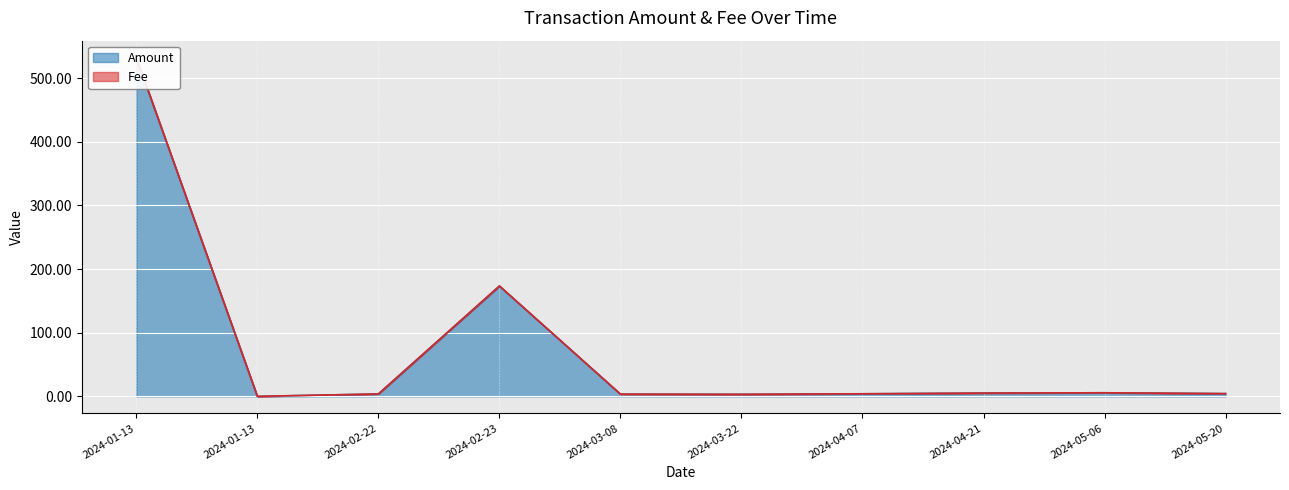

Where does the data first go above 4?

2024-01-13